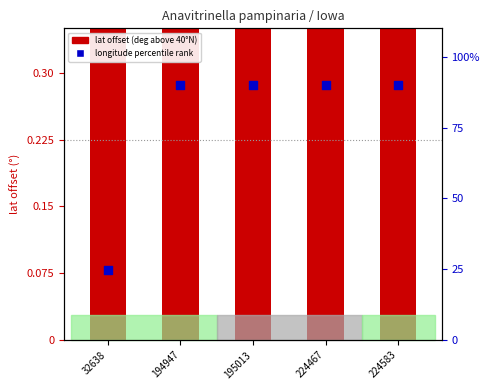

What is the total value across all series at 224583?

90.9